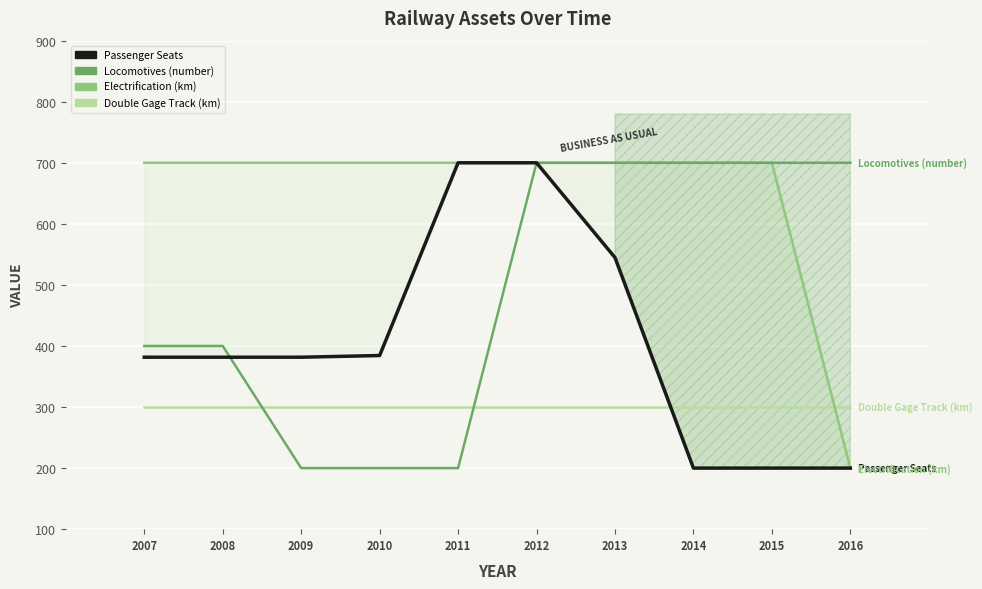

How many distinct data groups are displayed?

4